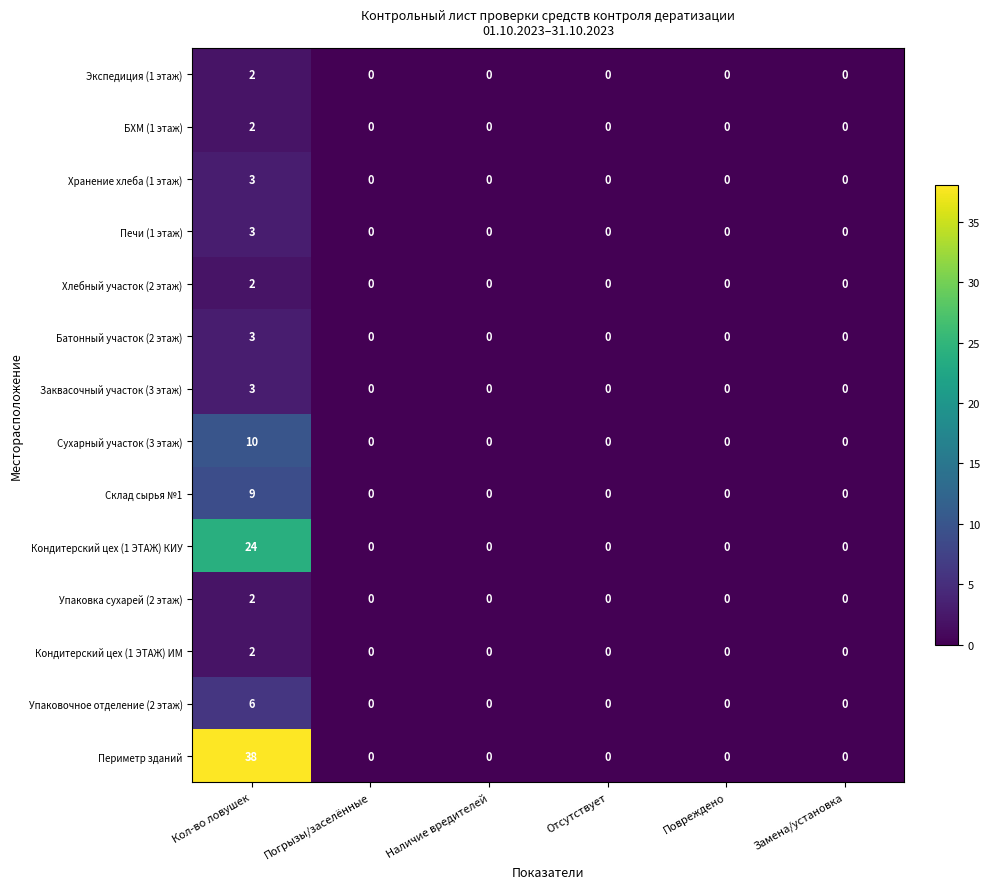

The Склад сырья №1 series shows 9 at Кол-во ловушек. True or false?

True